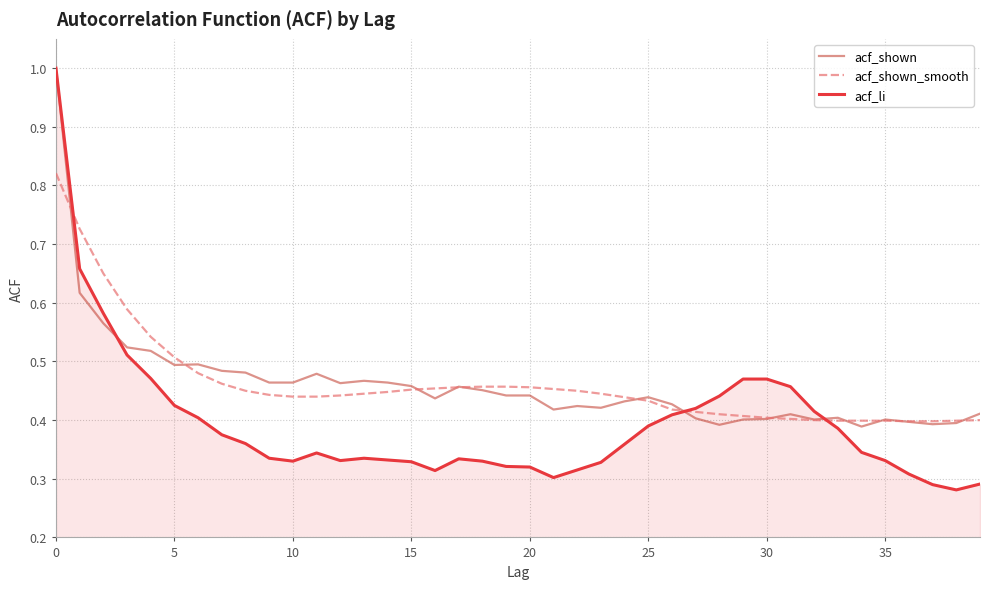

Which series has the widest spread of values?

acf_li